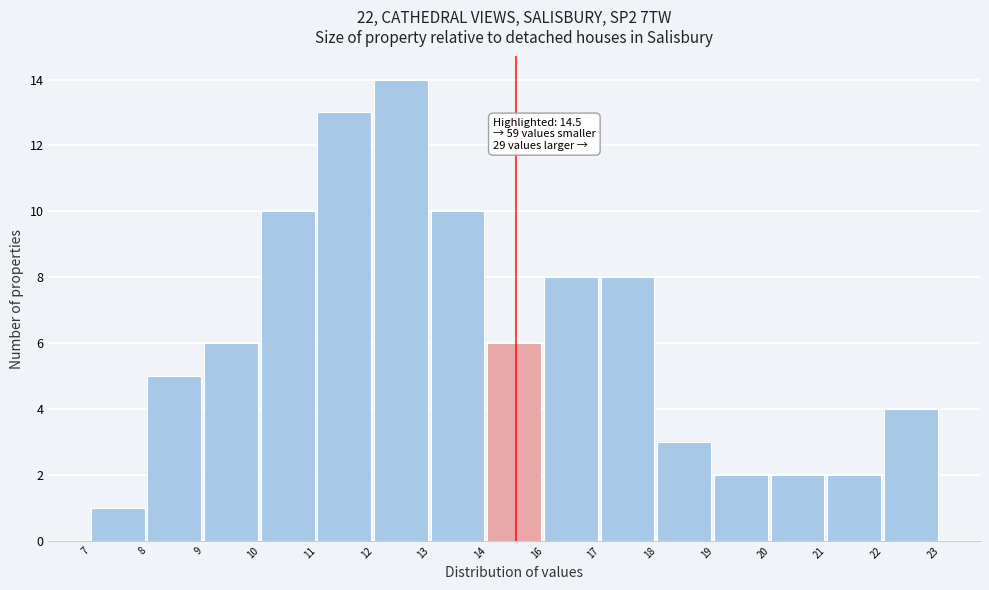

Reading left to right, extract all data points from this chart.

7=1	8=5	9=6	10=10	11=13	12=14	13=10	14=6	16=8	17=8	18=3	19=2	20=2	21=2	22=4